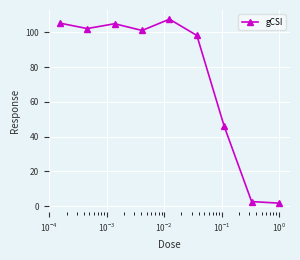

True or false: the data has more than 0 interior local peaks.

True